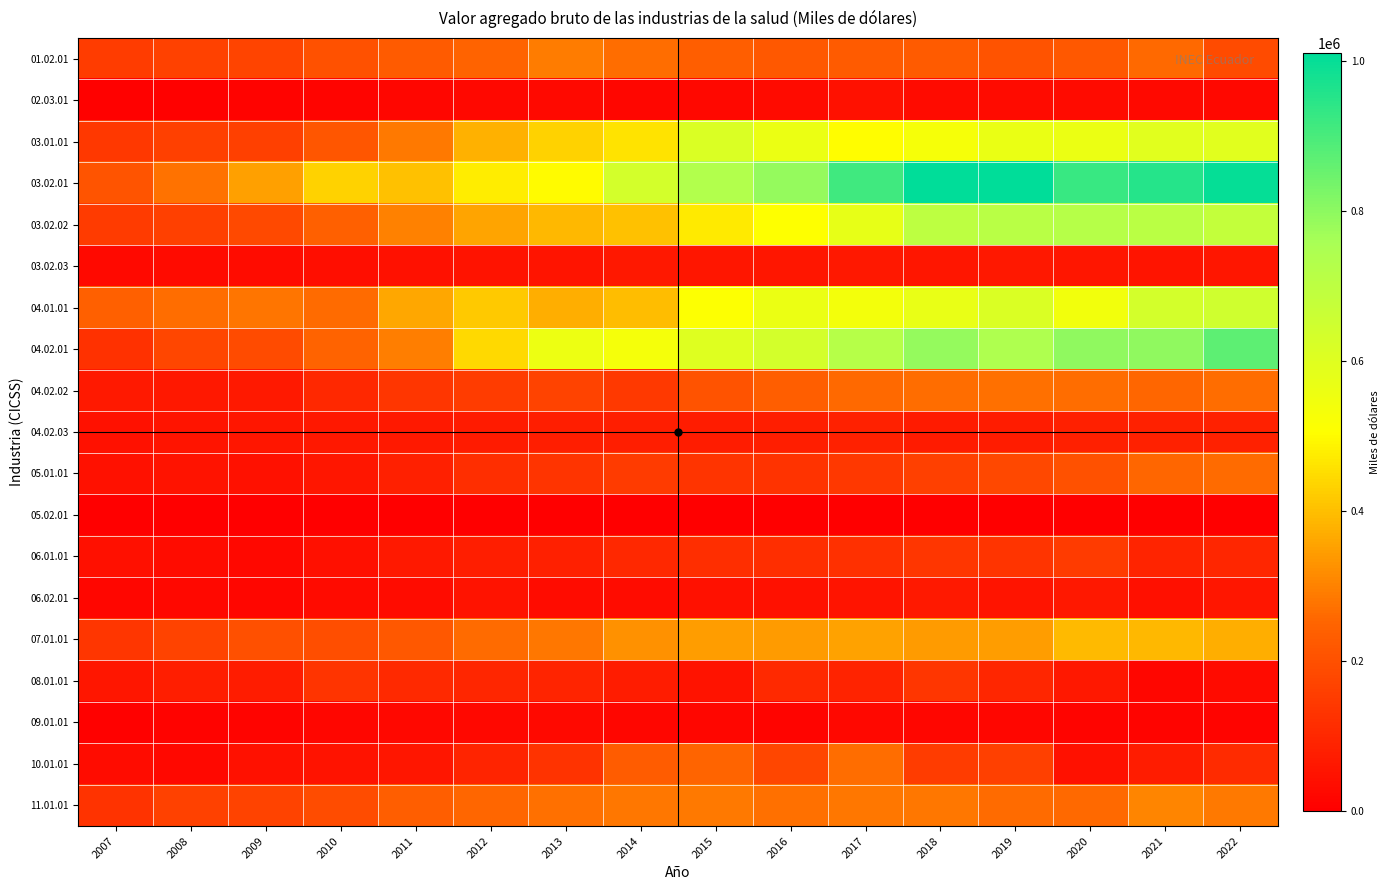

At how many categories does at least one series exceed 297696?

14